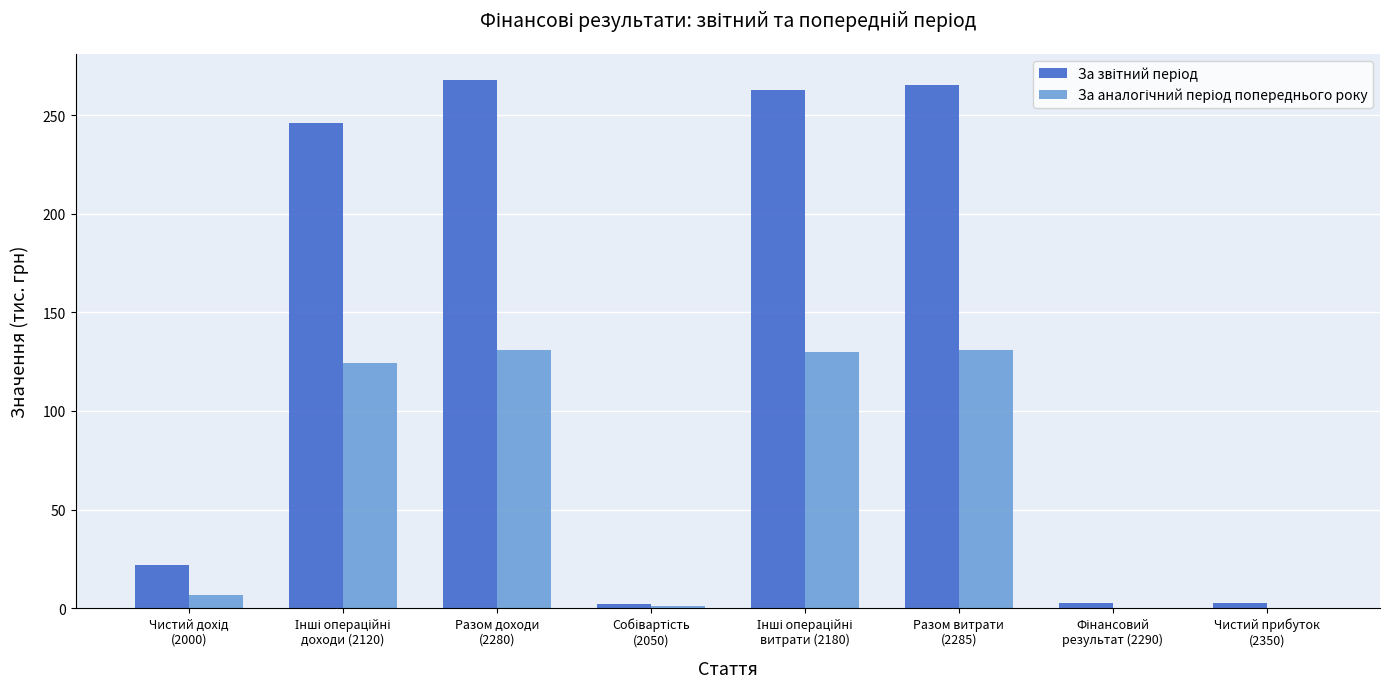

What is the maximum value shown in the chart?

267.8